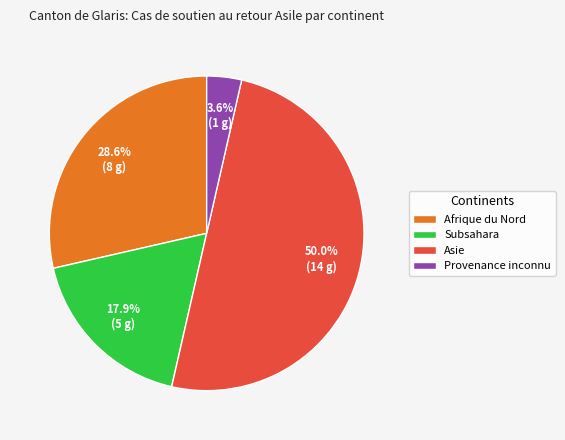

How much of the chart is everything except Afrique du Nord?

71.4%